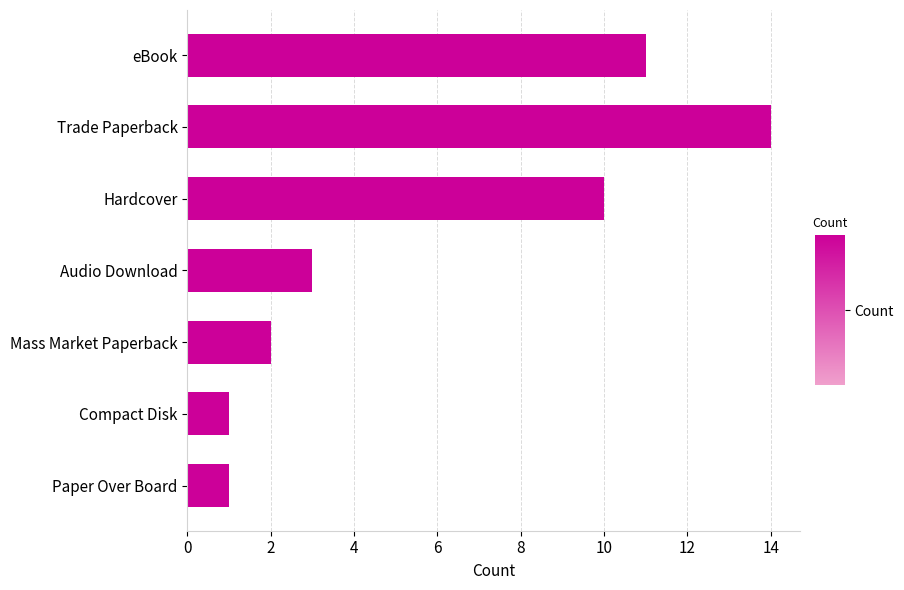

Which category has the highest value across all series?

Trade Paperback